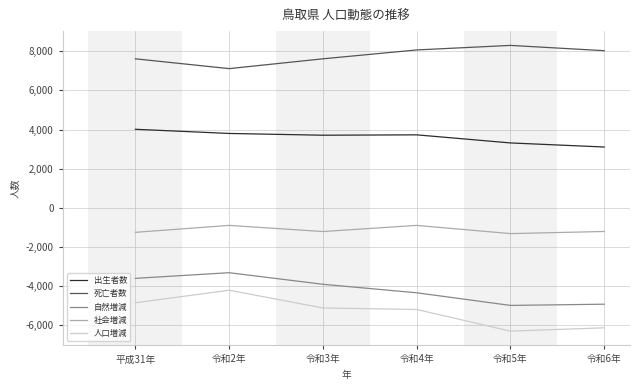

What is the total value across all series at 令和4年?

1376